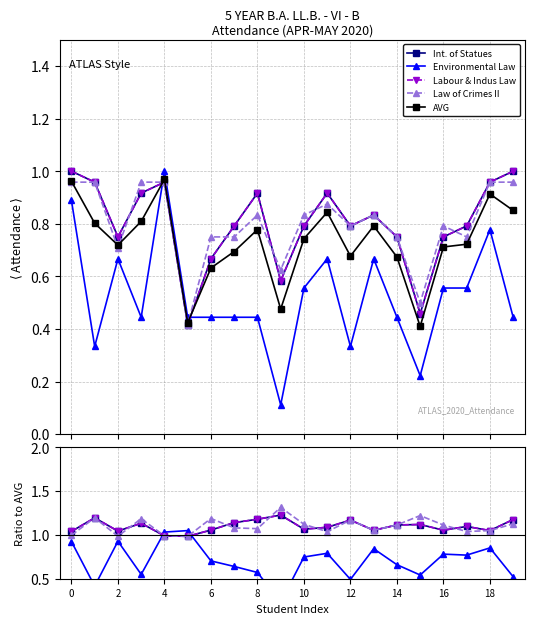

What is the difference between the maximum and minimum values in the AVG series?

0.6